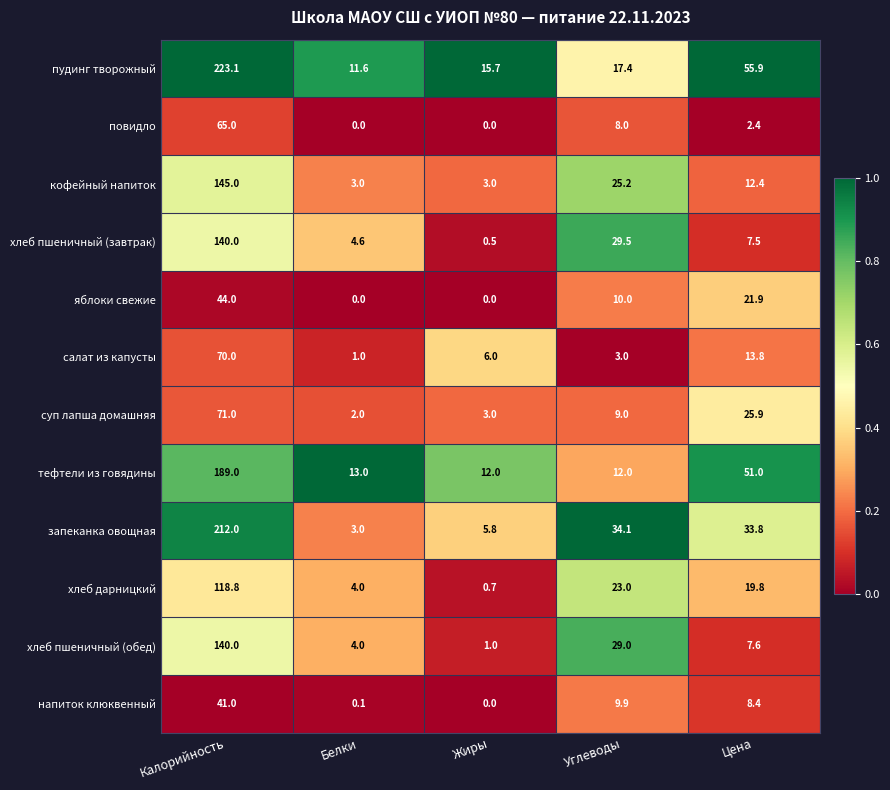

Which series has the largest total across all categories?

пудинг творожный